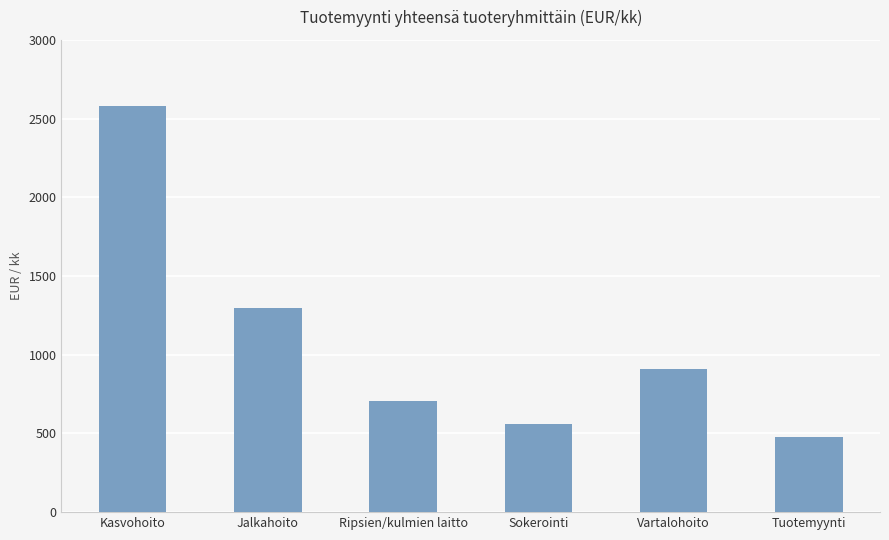

Rank the categories by value from lowest to highest.

Tuotemyynti, Sokerointi, Ripsien/kulmien laitto, Vartalohoito, Jalkahoito, Kasvohoito